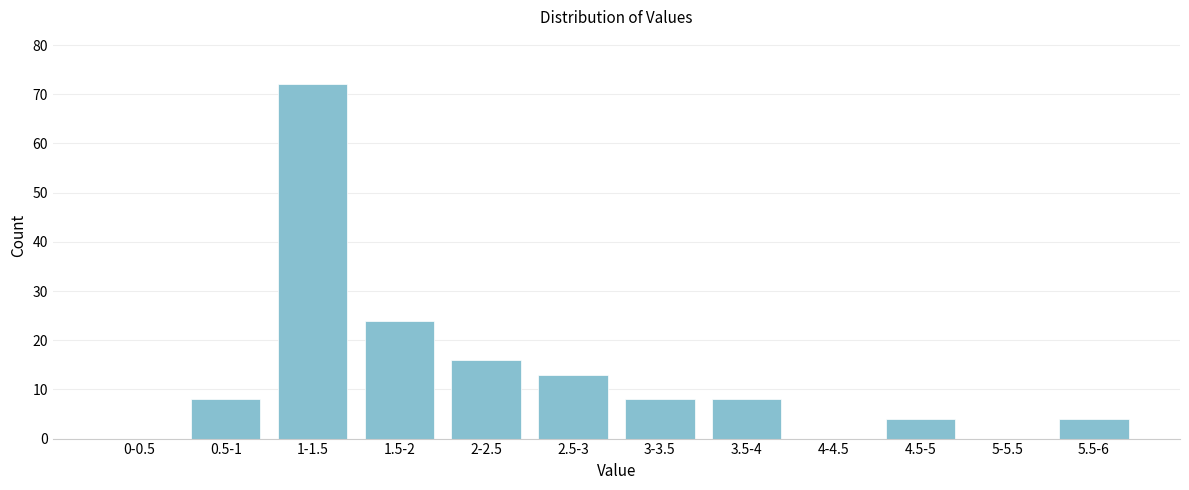

Reading left to right, transcribe all the data shown in this chart.

0-0.5=0	0.5-1=8	1-1.5=72	1.5-2=24	2-2.5=16	2.5-3=13	3-3.5=8	3.5-4=8	4-4.5=0	4.5-5=4	5-5.5=0	5.5-6=4